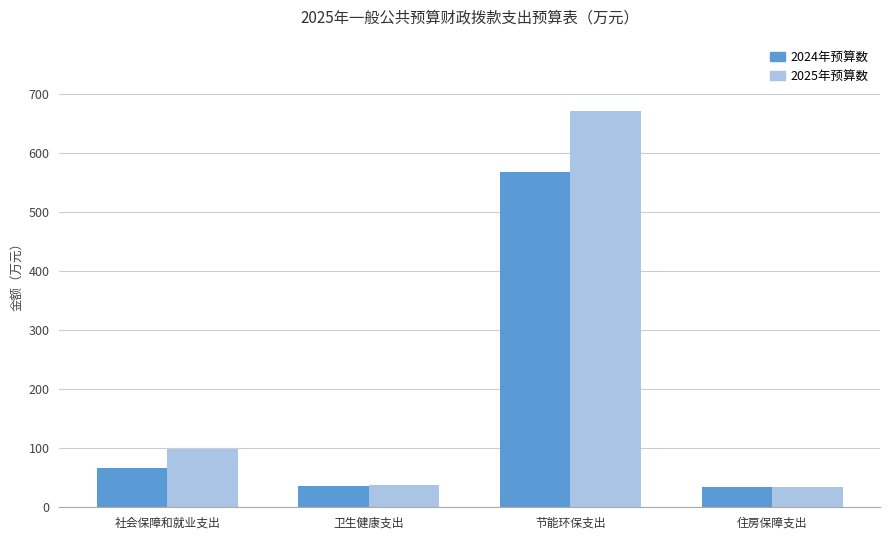

What is the sum of all 2024年预算数 values?

704.9